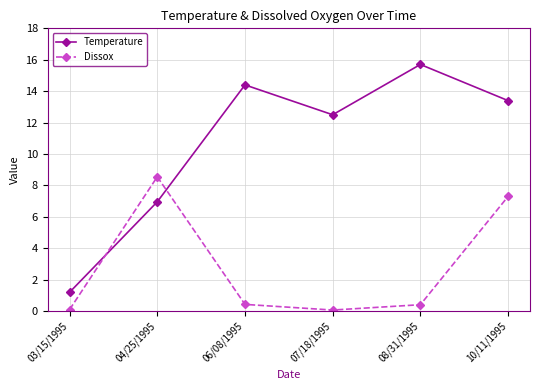

Rank the series by their average value, from lowest to highest.

Dissox, Temperature